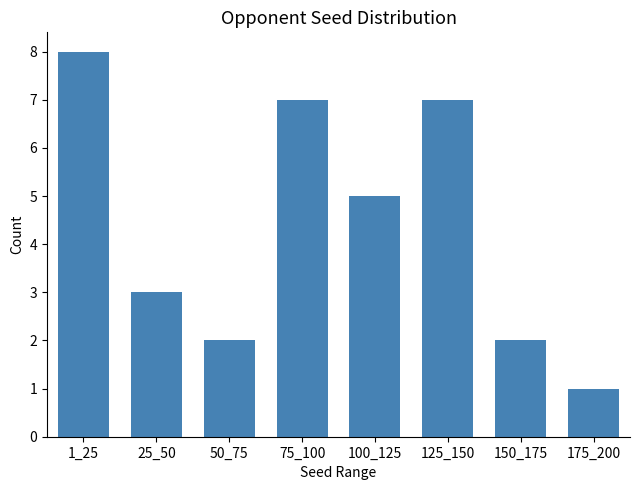

Reading right to left, list all the values displayed in this chart.

175_200=1	150_175=2	125_150=7	100_125=5	75_100=7	50_75=2	25_50=3	1_25=8